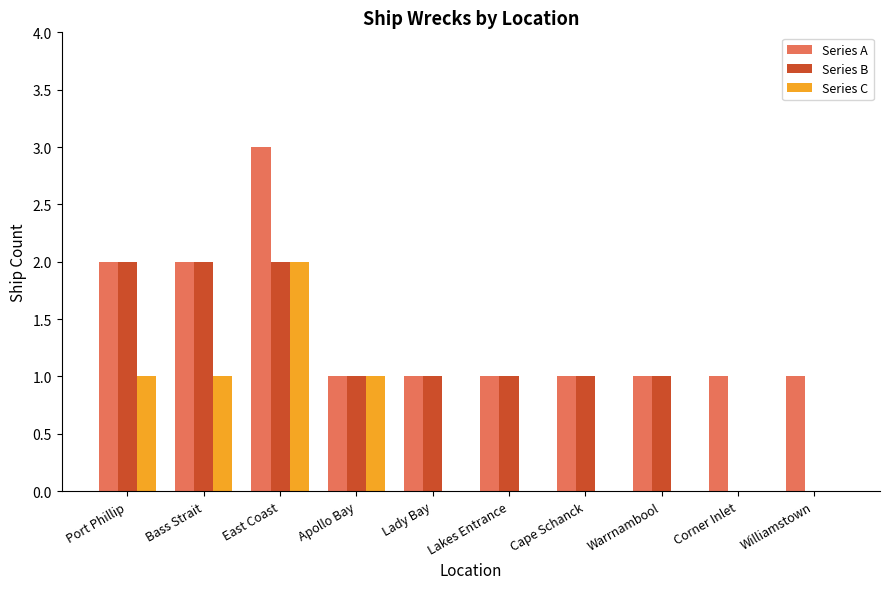

True or false: Series C has a value of 1 at Corner Inlet.

False